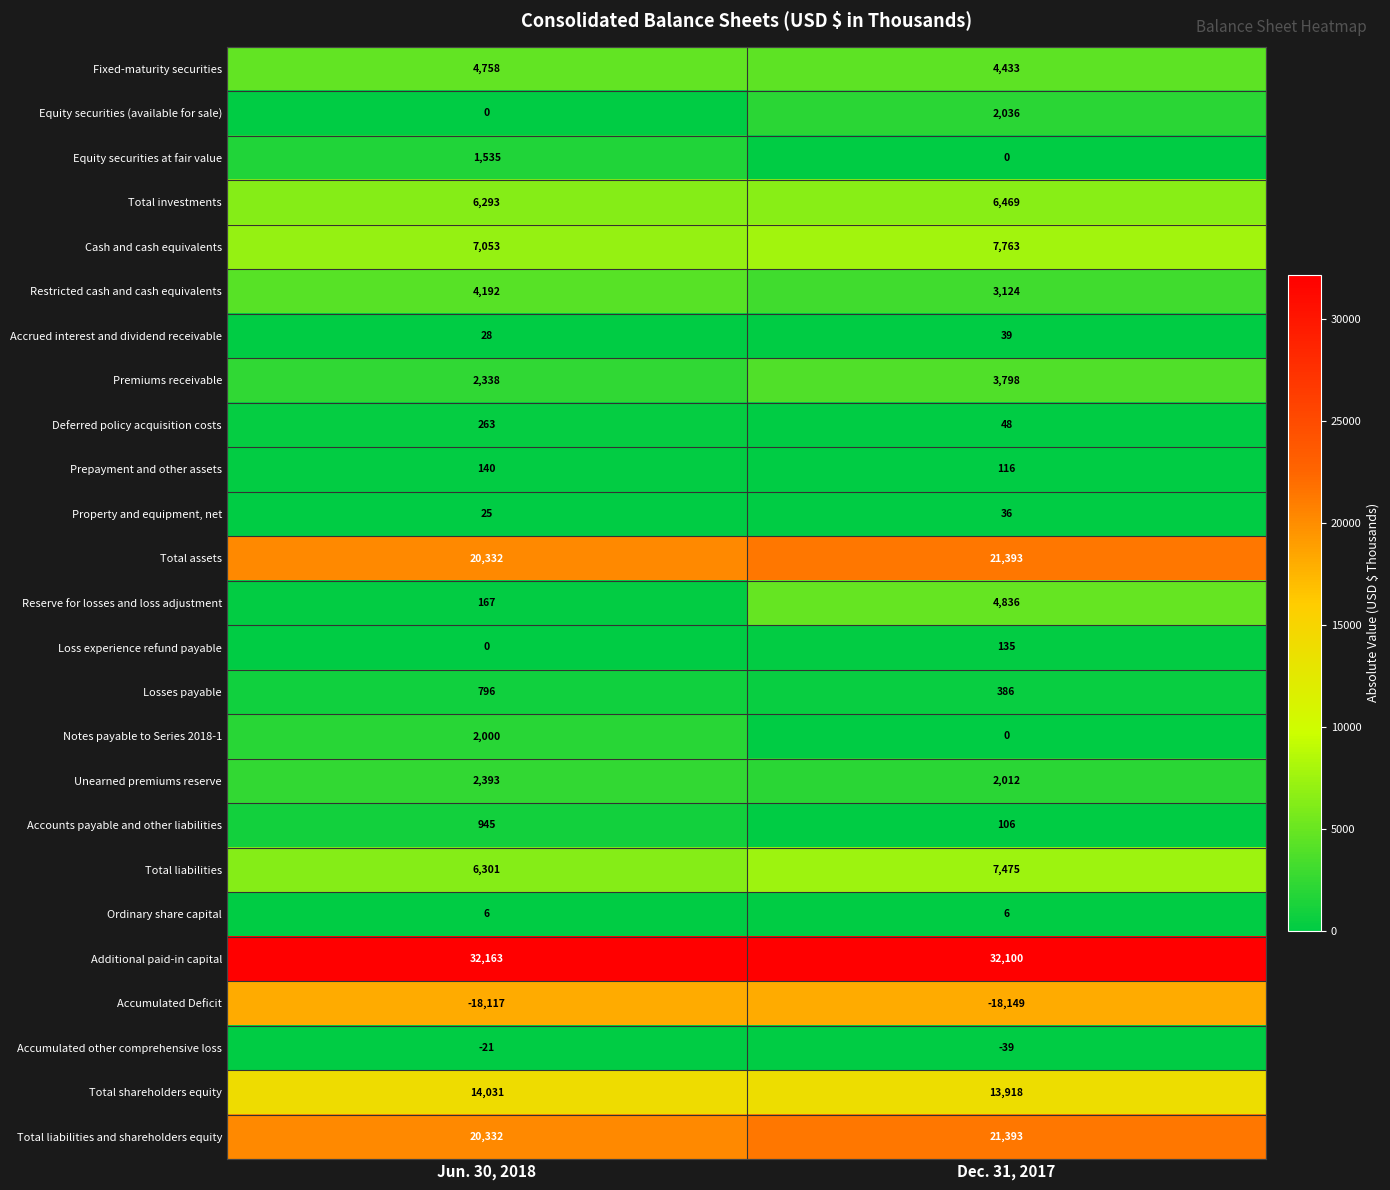

The Prepayment and other assets series shows 140 at Jun. 30, 2018. True or false?

True